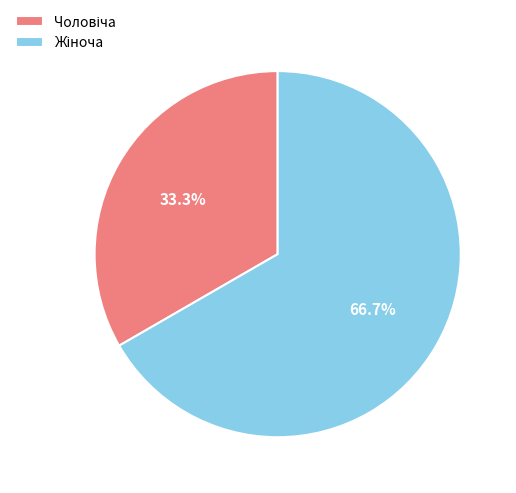

Does any single category account for the majority?

Yes